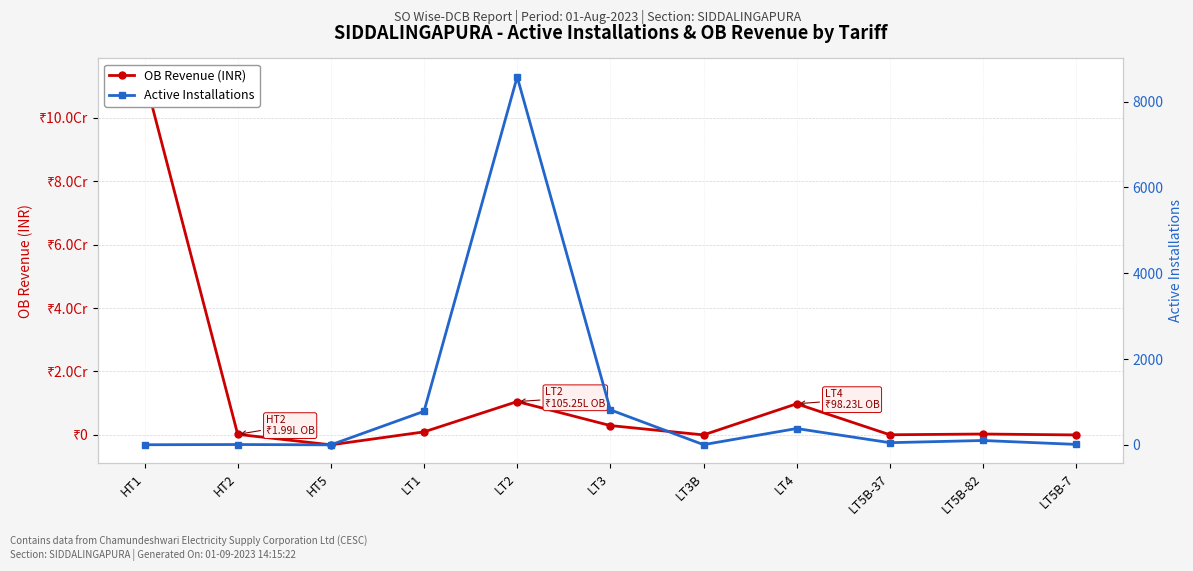

What is the smallest value displayed?

-3108104.6